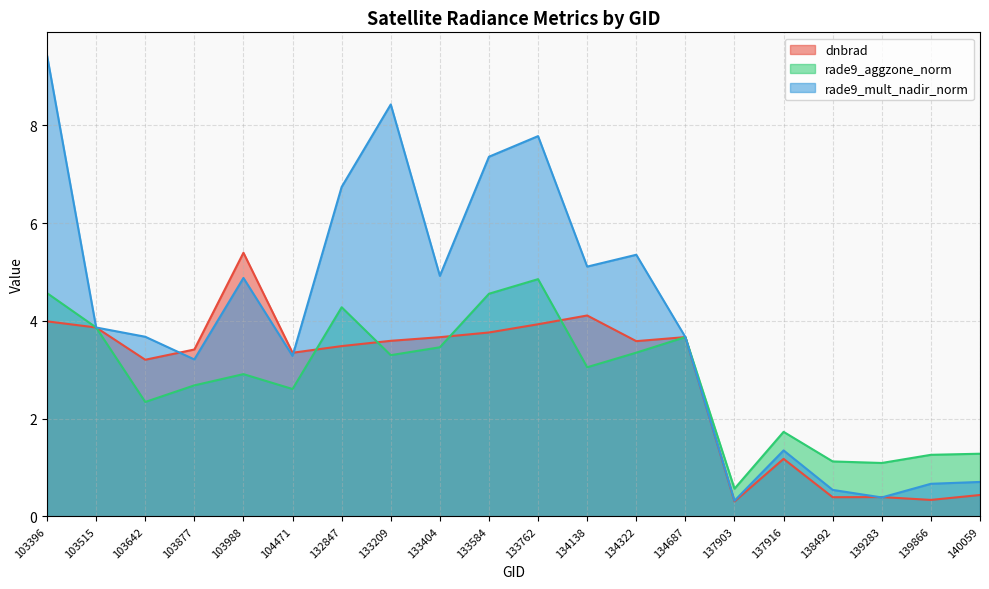

Where does the rade9_aggzone_norm series first go above 3?

103396